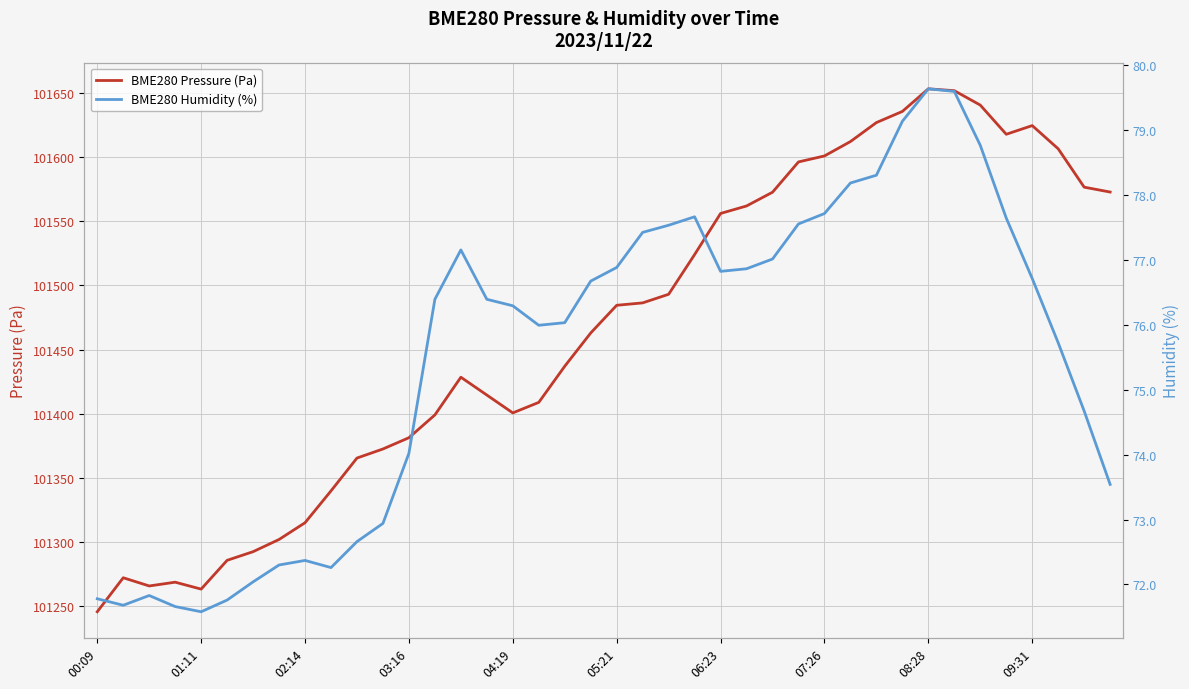

The BME280 Pressure (Pa) series shows 101612.3 at 29. True or false?

True